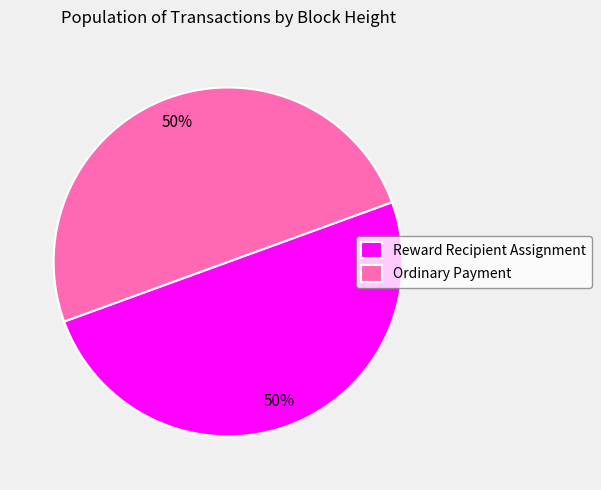

How many segments does this pie chart have?

2